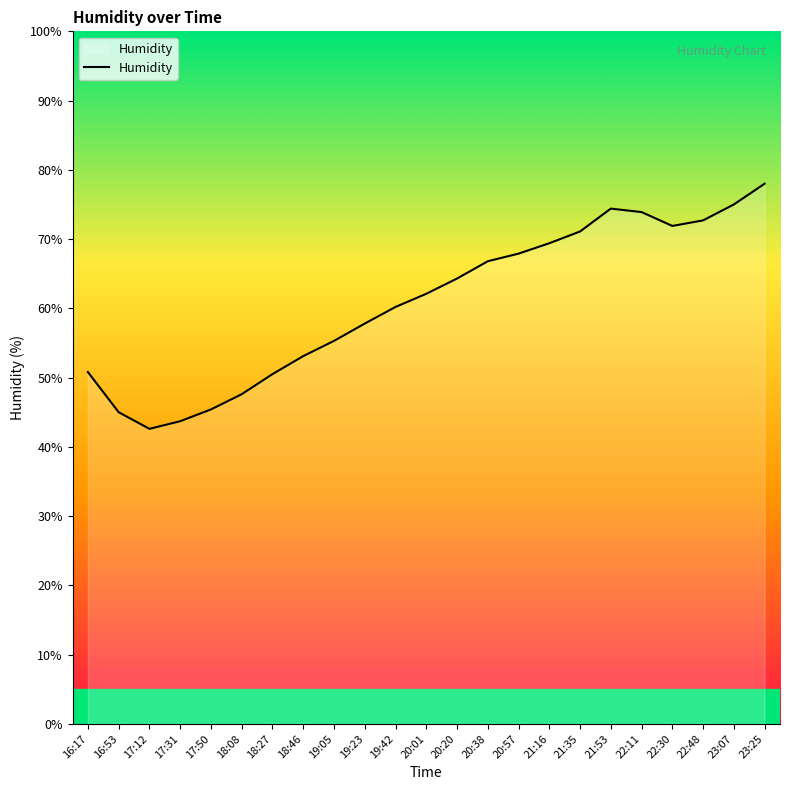

How many lines are shown in the chart?

1